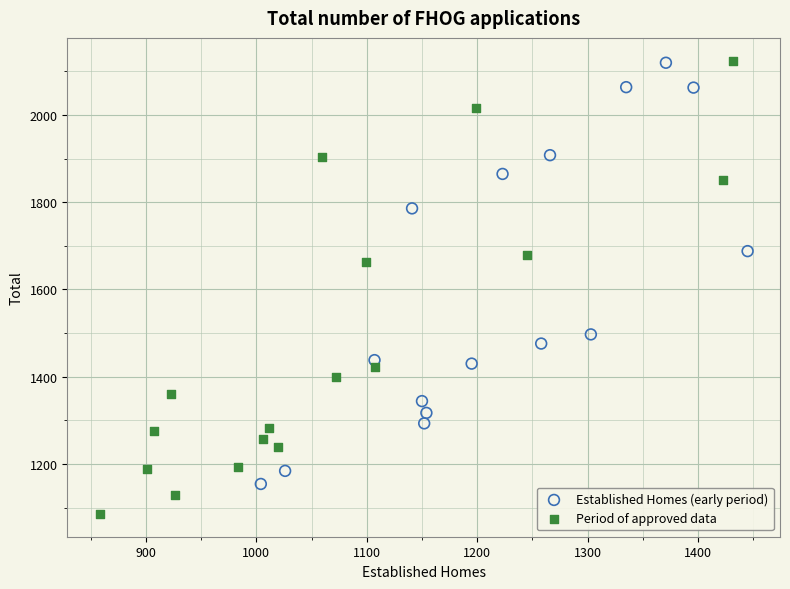

Which series contains the lowest Y value?

Period of approved data